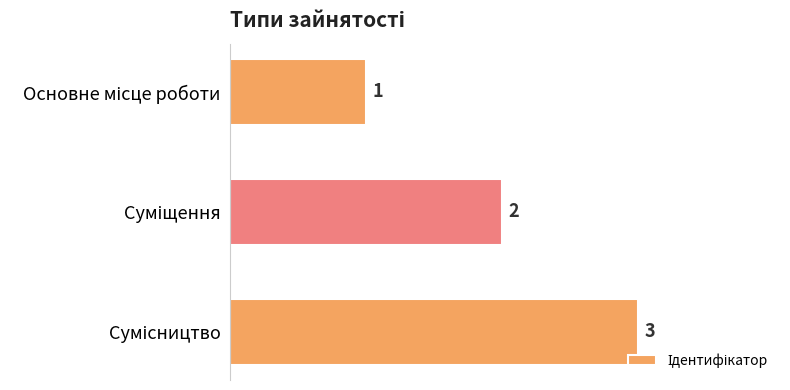

What is the maximum value shown in the chart?

3